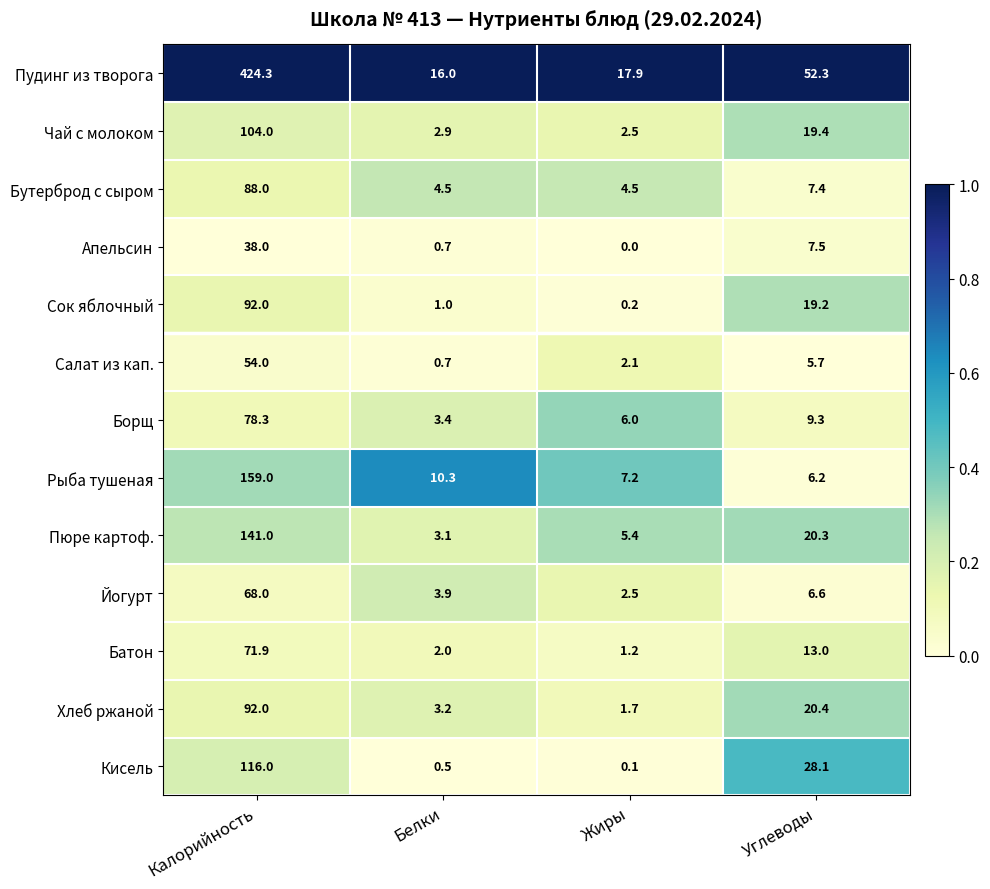

Which series has the widest spread of values?

Пудинг из творога